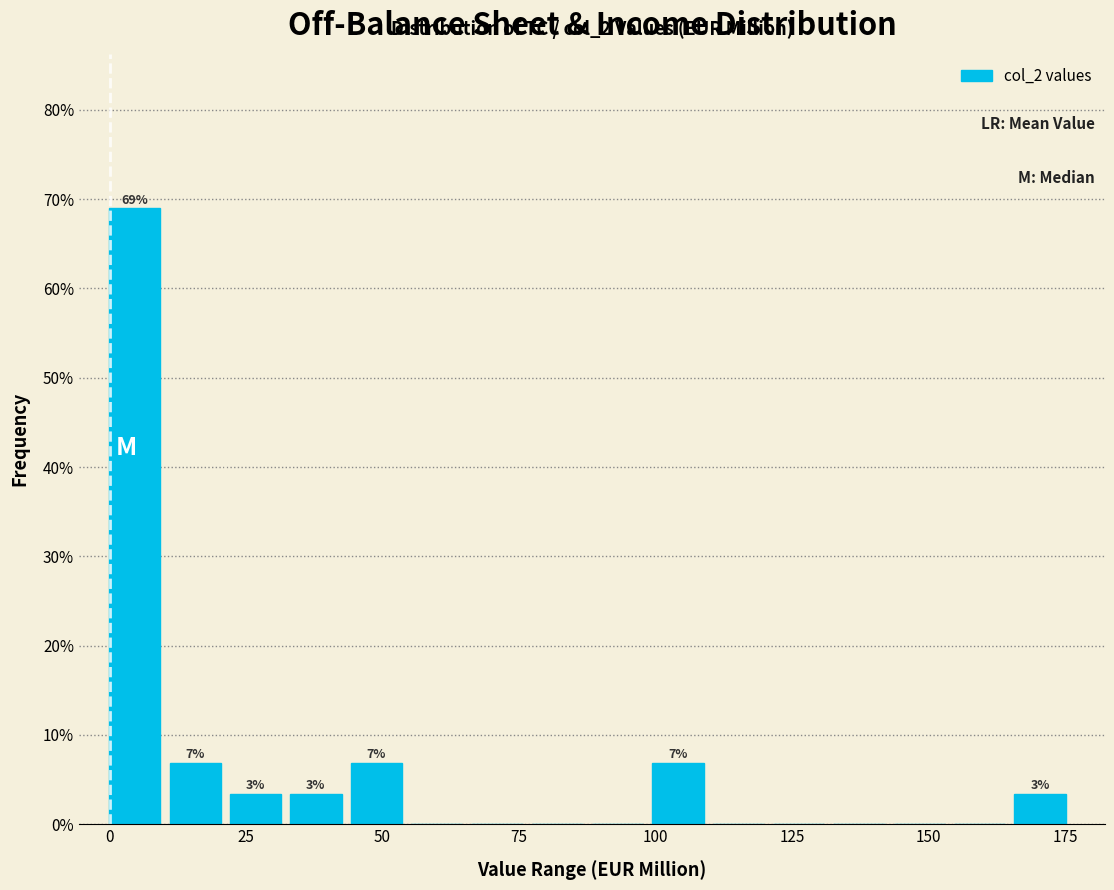

Read against the x-axis, roughly where is the centre of the tallest bar?

5